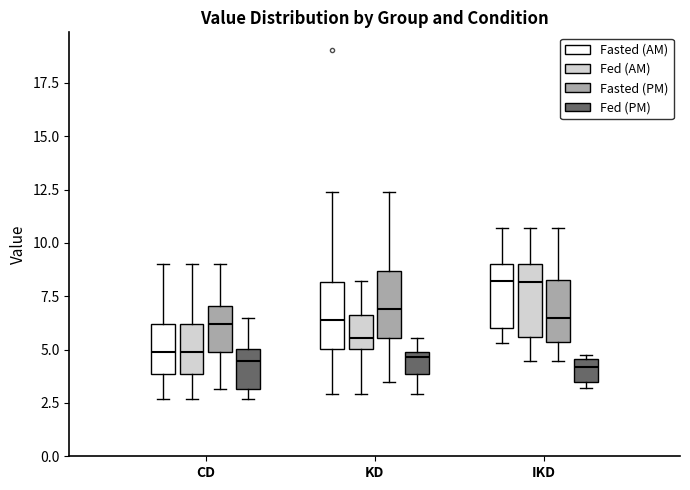

Reading left to right, read every box against the y-axis: the position of its median line, the range the box covers, and the ends of its whiskers. The values are not printed on the chart, so give them approximately, as read against the axis.

CD (Fasted (AM)): median 5.0, box 4.0 to 6.0, whiskers 2.5 to 9.0
CD (Fed (AM)): median 5.0, box 4.0 to 6.0, whiskers 2.5 to 9.0
CD (Fasted (PM)): median 6.0, box 5.0 to 7.0, whiskers 3.0 to 9.0
CD (Fed (PM)): median 4.5, box 3.0 to 5.0, whiskers 2.5 to 6.5
KD (Fasted (AM)): median 6.5, box 5.0 to 8.0, whiskers 3.0 to 12.5
KD (Fed (AM)): median 5.5, box 5.0 to 6.5, whiskers 3.0 to 8.0
KD (Fasted (PM)): median 7.0, box 5.5 to 8.5, whiskers 3.5 to 12.5
KD (Fed (PM)): median 4.5, box 4.0 to 5.0, whiskers 3.0 to 5.5
IKD (Fasted (AM)): median 8.0, box 6.0 to 9.0, whiskers 5.5 to 10.5
IKD (Fed (AM)): median 8.0, box 5.5 to 9.0, whiskers 4.5 to 10.5
IKD (Fasted (PM)): median 6.5, box 5.5 to 8.5, whiskers 4.5 to 10.5
IKD (Fed (PM)): median 4.0, box 3.5 to 4.5, whiskers 3.0 to 4.5 (just above the box's upper edge)